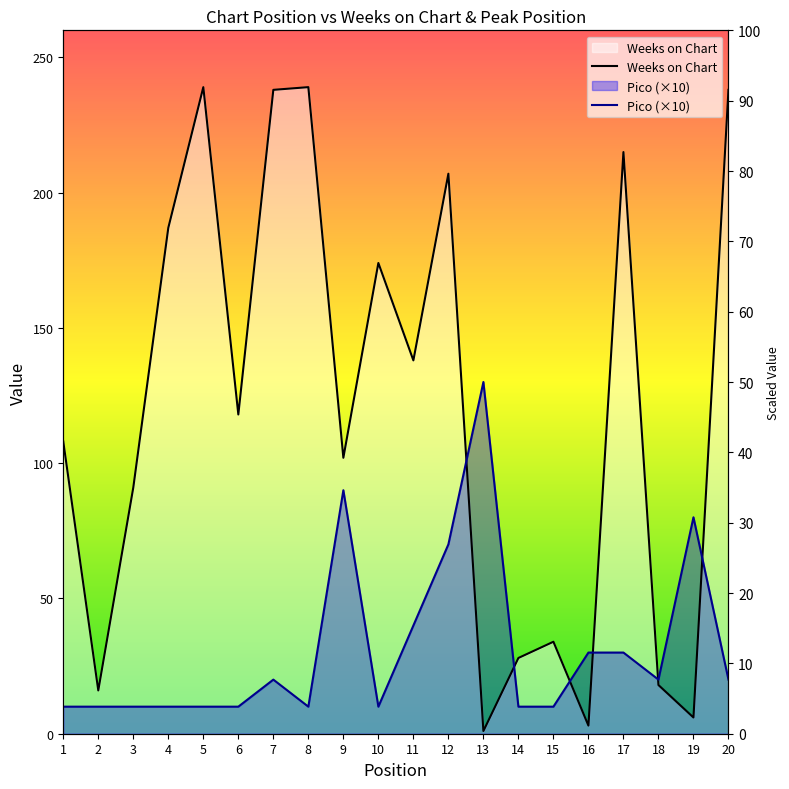

What is the minimum value for Weeks on Chart?

1